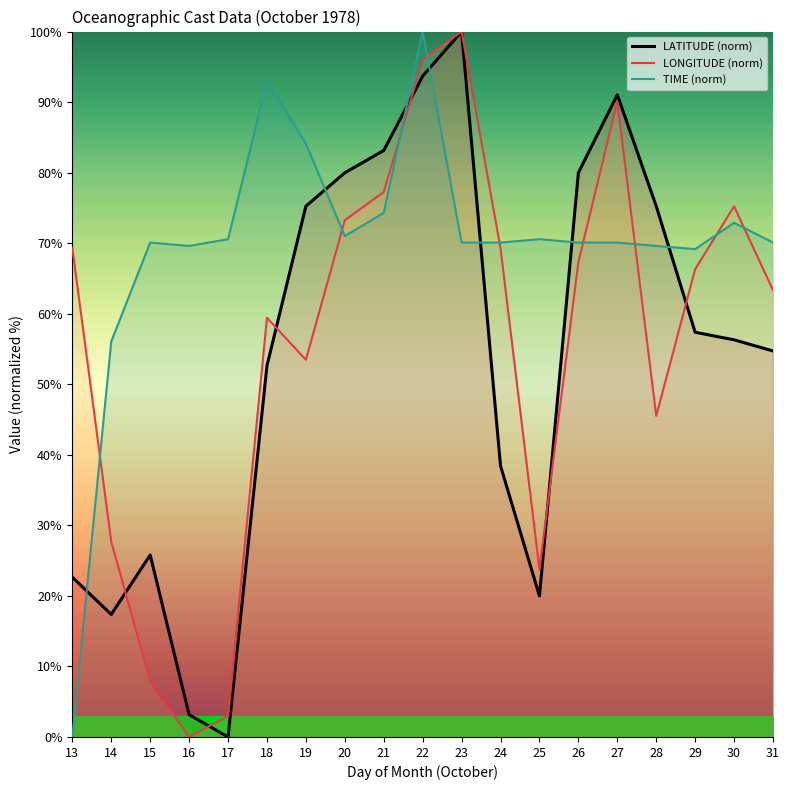

At which category is the sum across all series the highest?

22